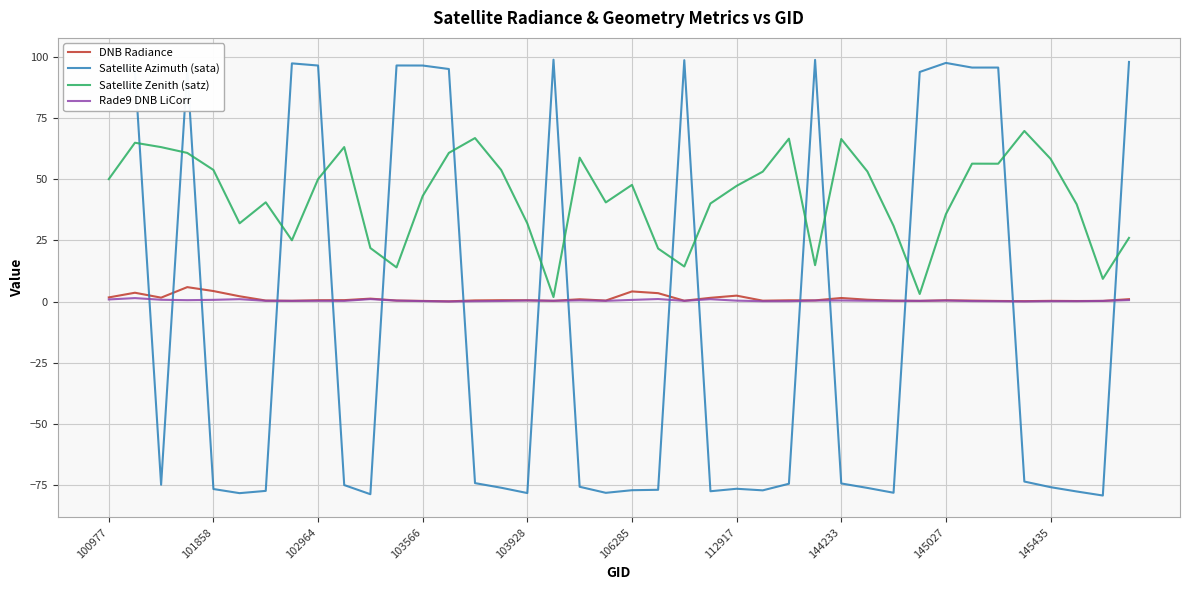

Which series has the largest total across all categories?

Satellite Zenith (satz)